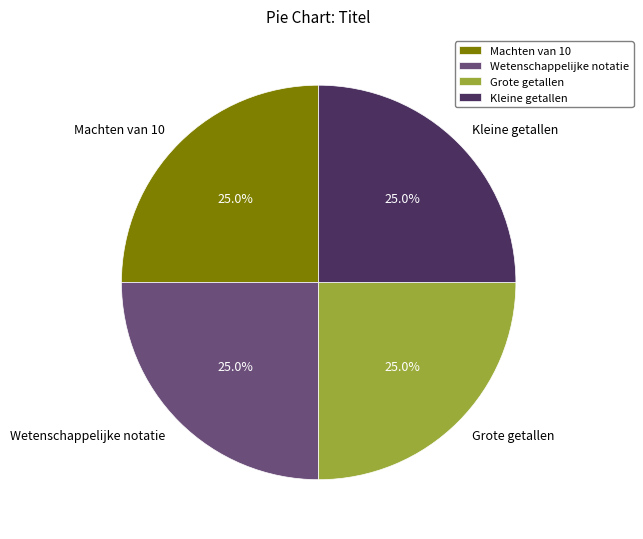

How many slices are in this pie chart?

4